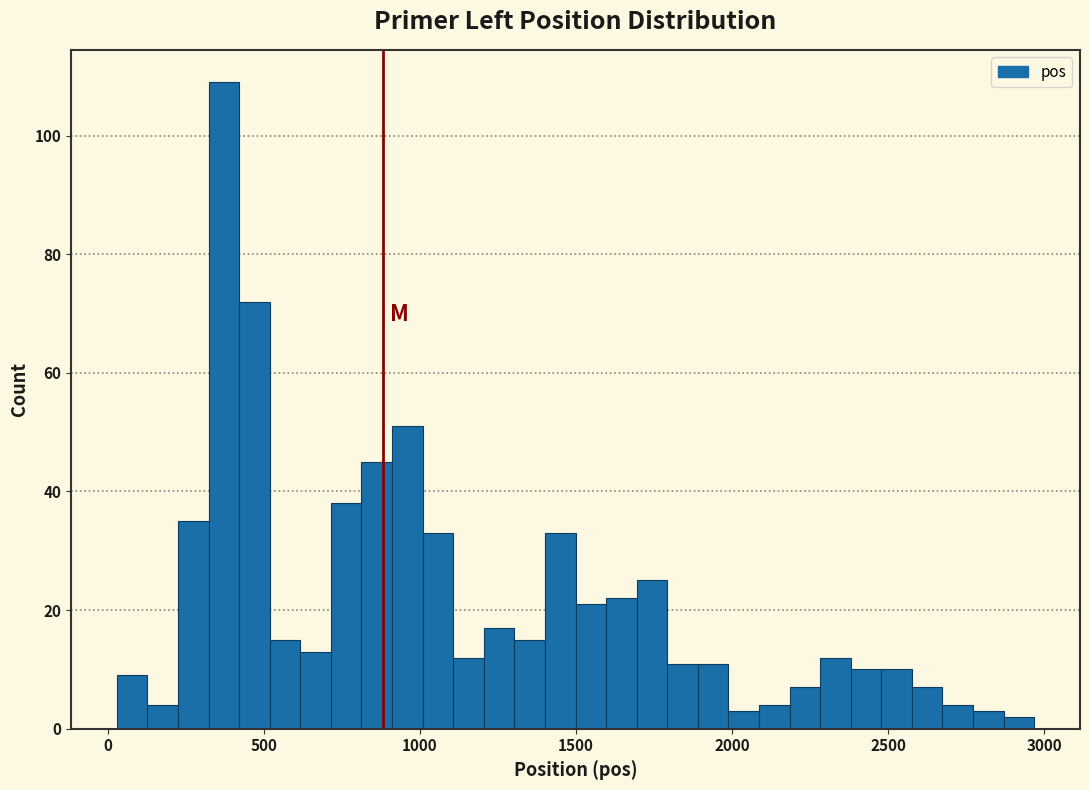

Read against the x-axis, roughly where is the centre of the tallest bar?

350